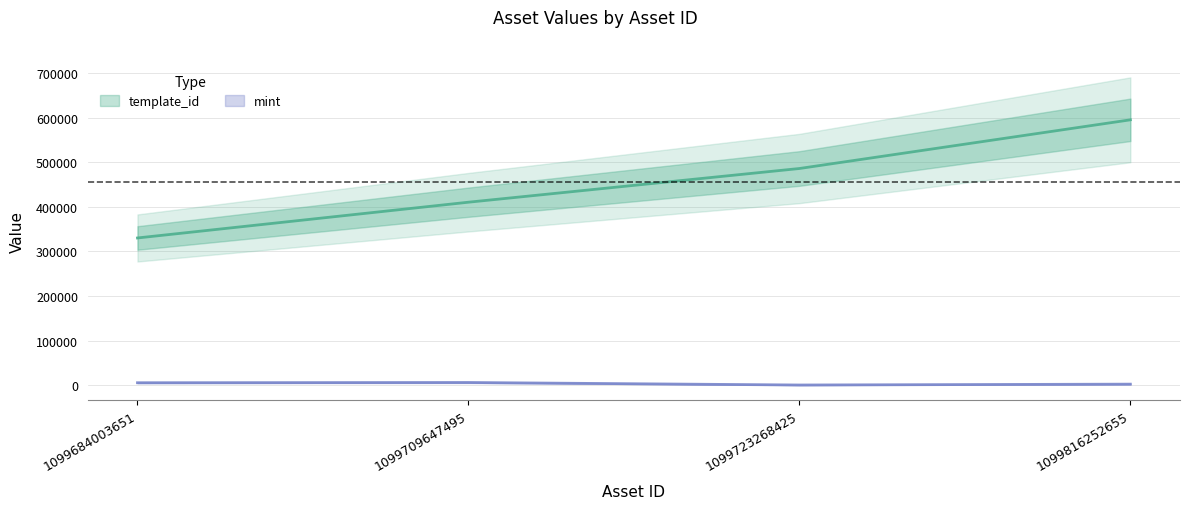

Reading left to right, transcribe all the data shown in this chart.

template_id: 330131	410375	485992	595229
mint: 5266	5807	190	2131